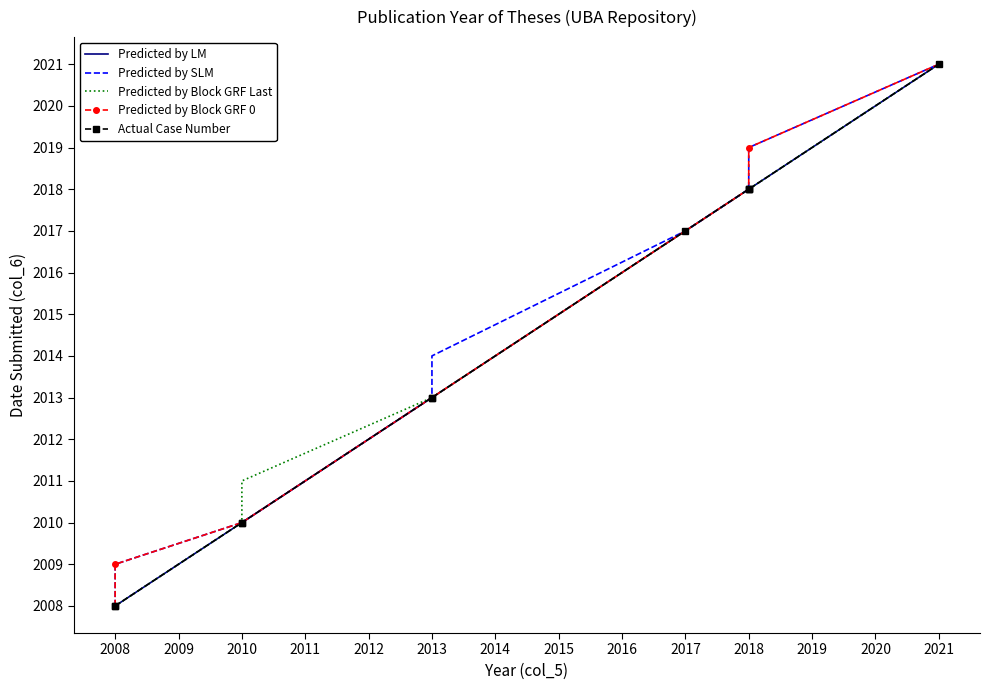

At how many categories does at least one series exceed 2020?

1